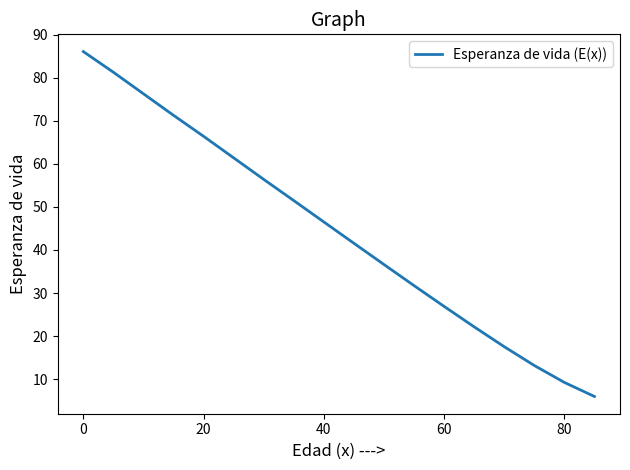

What is the smallest value displayed?

6.0